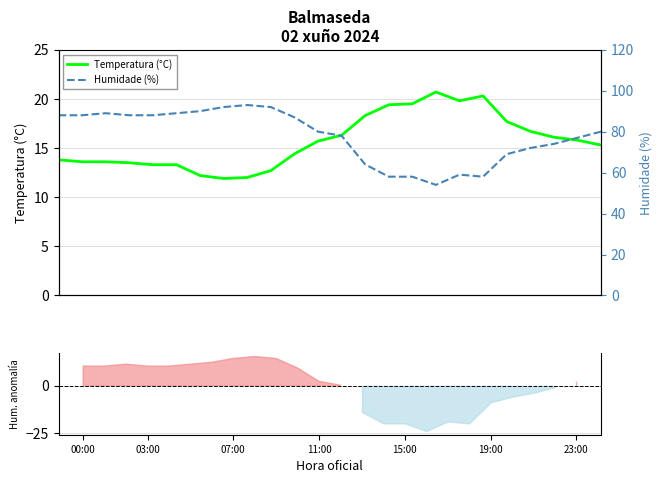

What is the average value of the Temperatura (°C) series?

15.7